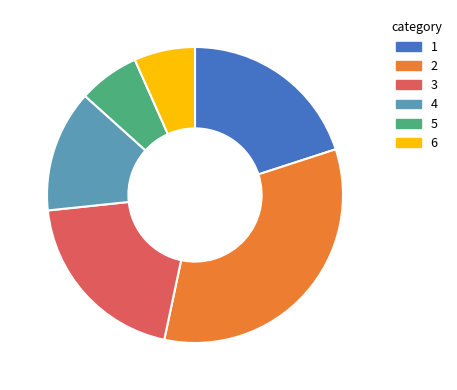

Is there a majority slice in this chart?

No